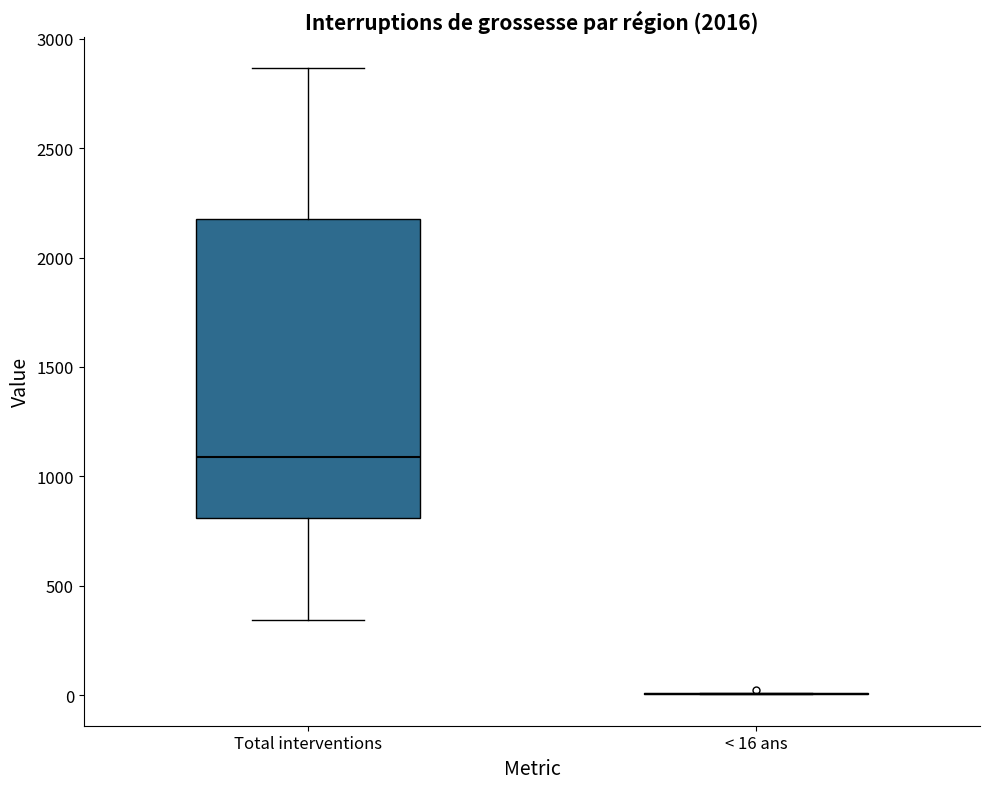

Reading left to right, transcribe this box plot: for each box, give where its median line is, the range the box spans, and where its two whiskers end, as read against the y-axis. The values are not printed on the chart, so give them approximately, as read against the axis.

Total interventions: median 1100, box 800 to 2200, whiskers 350 to 2850
< 16 ans: box collapsed to a line at 0, whiskers 0 to 0